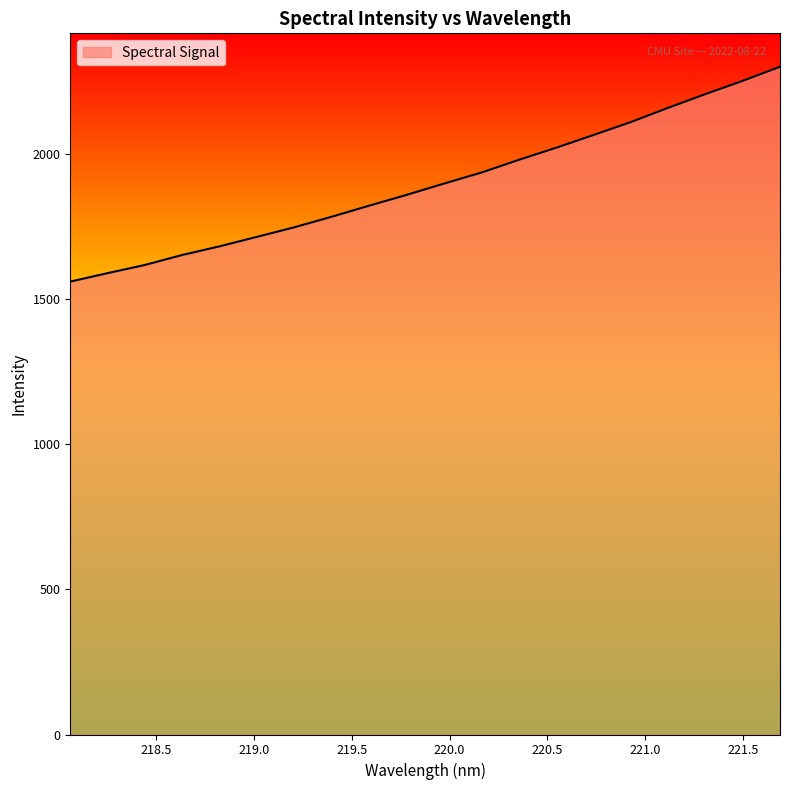

What is the smallest value displayed?

1561.3